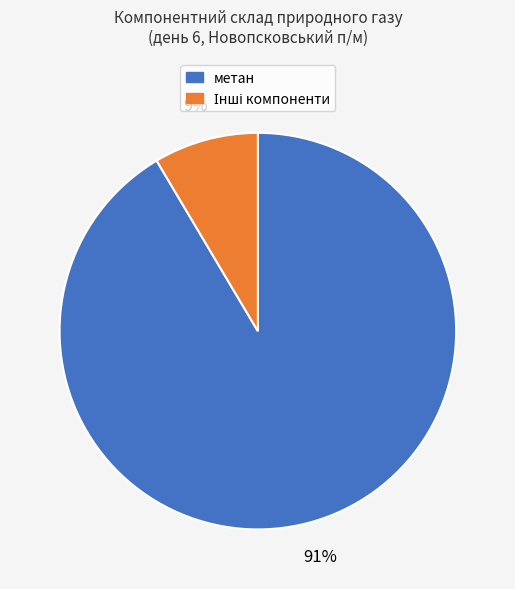

How many segments does this pie chart have?

2